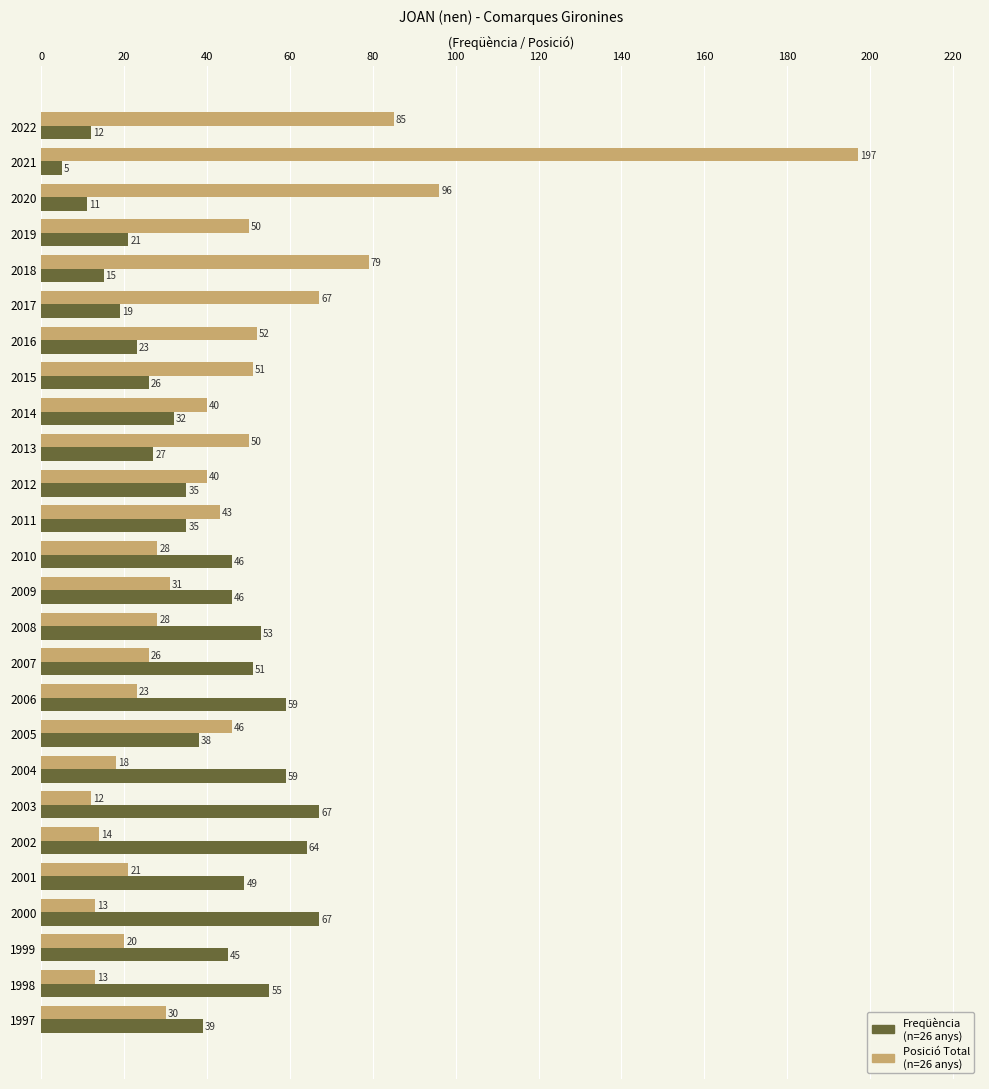

At which category is the sum across all series the highest?

2021